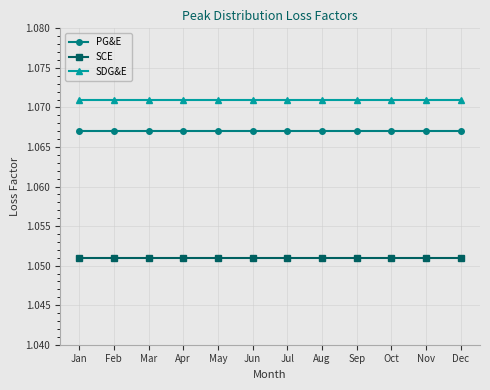

True or false: SDG&E and PG&E cross at least once.

False